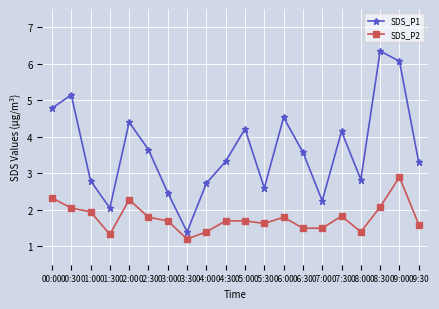

True or false: SDS_P1 has a value of 3.6 at 02:30.

True